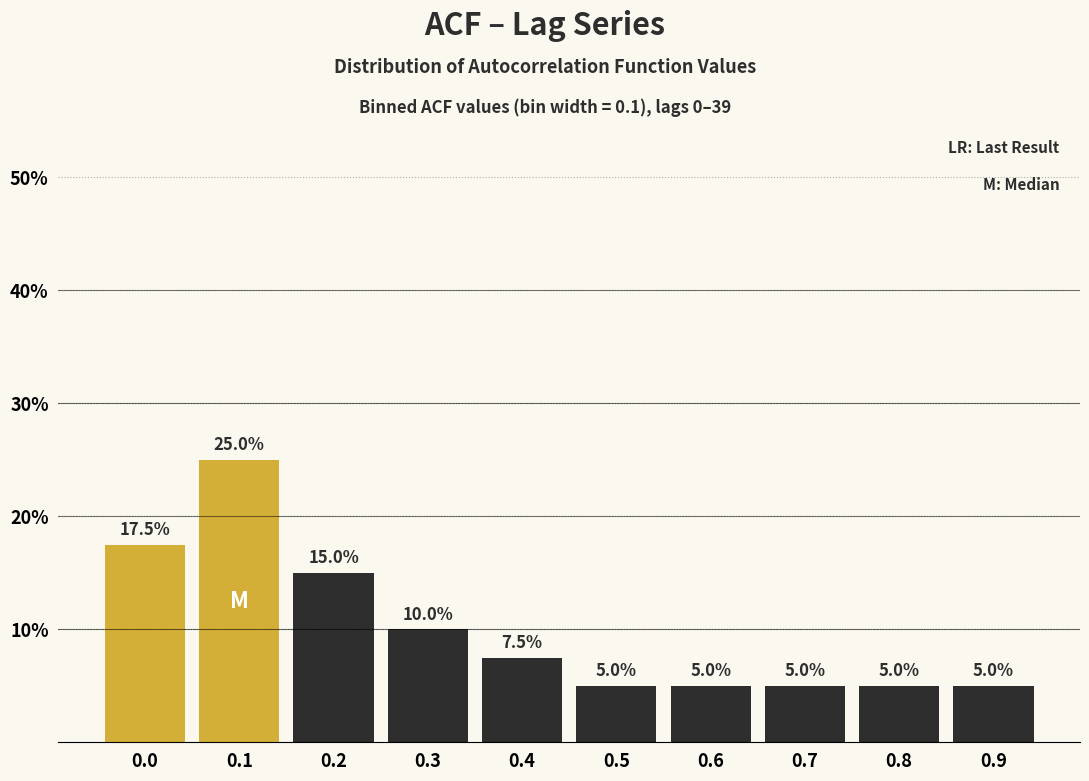

Reading left to right, list all the values displayed in this chart.

0.0=17.5	0.1=25.0	0.2=15.0	0.3=10.0	0.4=7.5	0.5=5.0	0.6=5.0	0.7=5.0	0.8=5.0	0.9=5.0